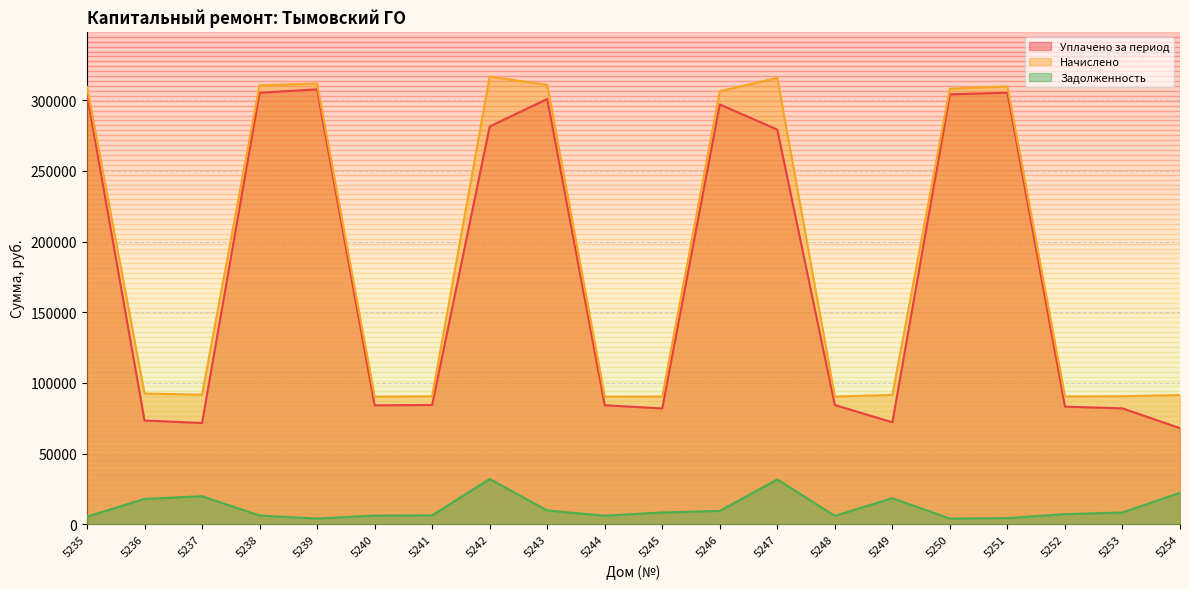

The value of Уплачено за период at 5241 is 84450.9. True or false?

True